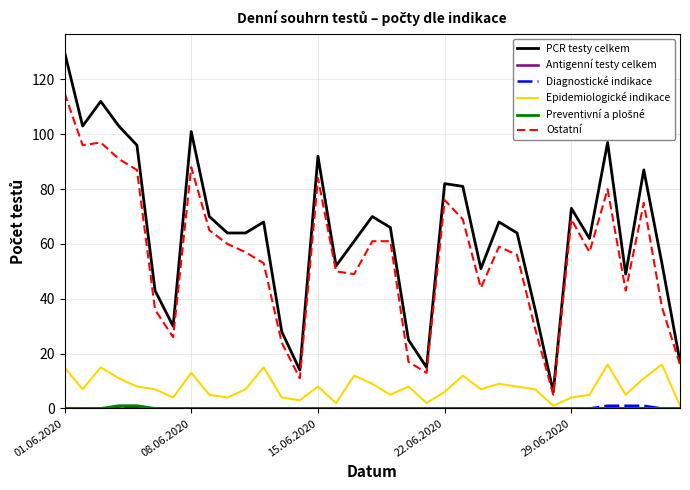

How many distinct data groups are displayed?

6